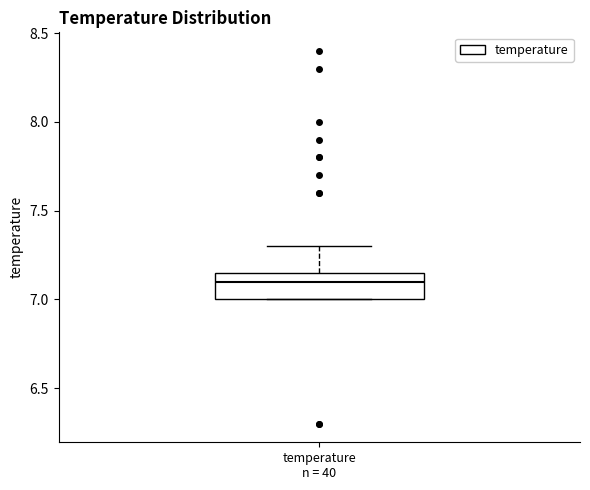

Where is the lower edge of the box for temperature n = 40 on the y-axis? The values are not printed on the chart, so give them approximately, as read against the axis.

7.00